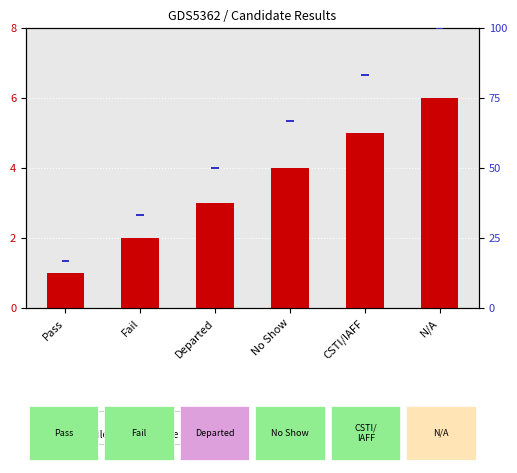

What are all the series names shown in the legend?

count, percentile rank within the sample